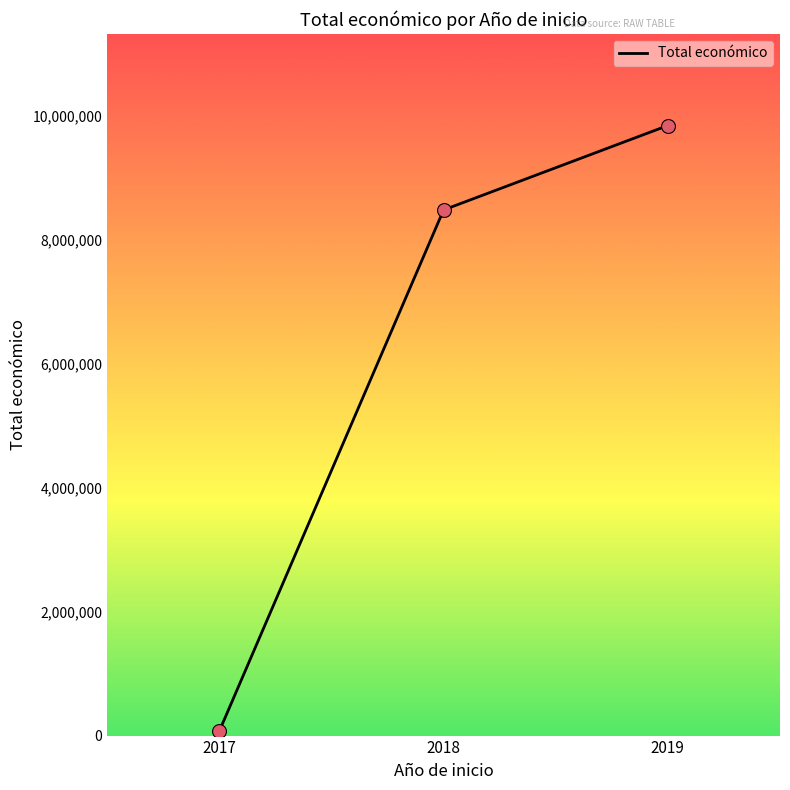

Approximately how many times larger is the value at 2019 compared to 2017?

137.2